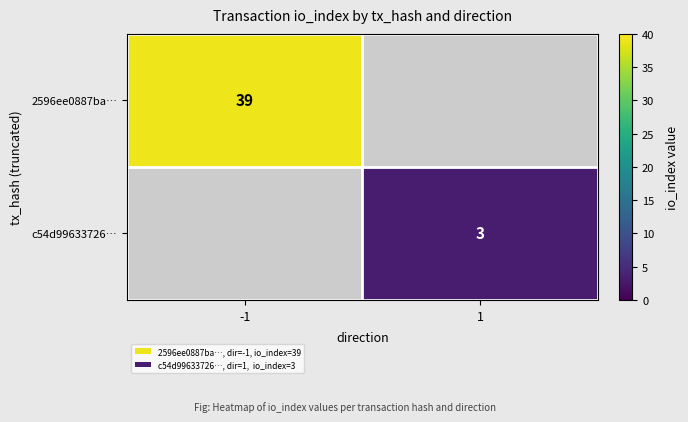

The c54d99633726… series shows 4 at 1. True or false?

False